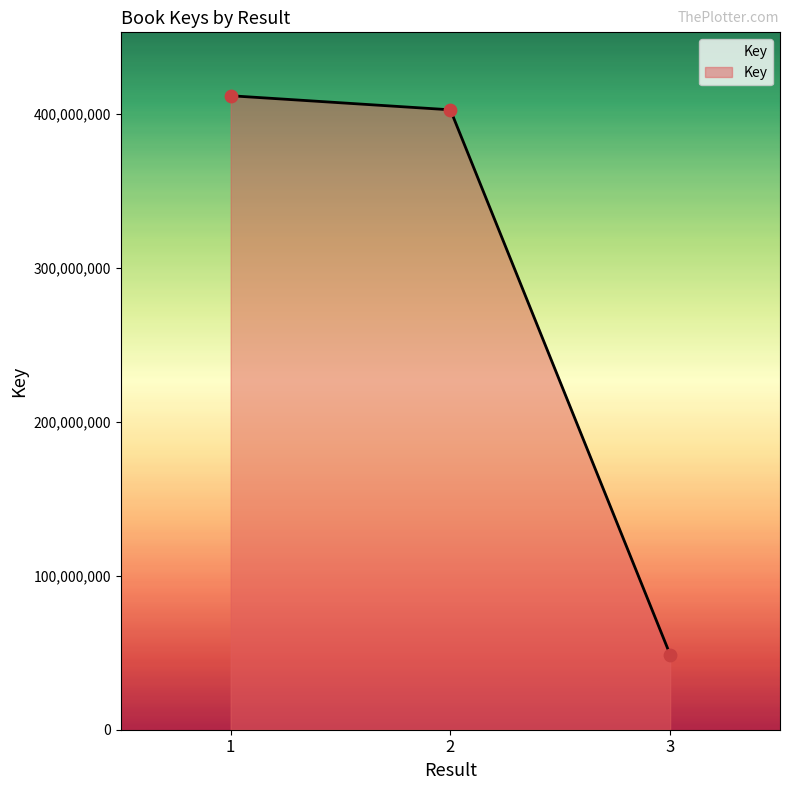

Approximately how many times larger is the value at 3 compared to 2?

0.1